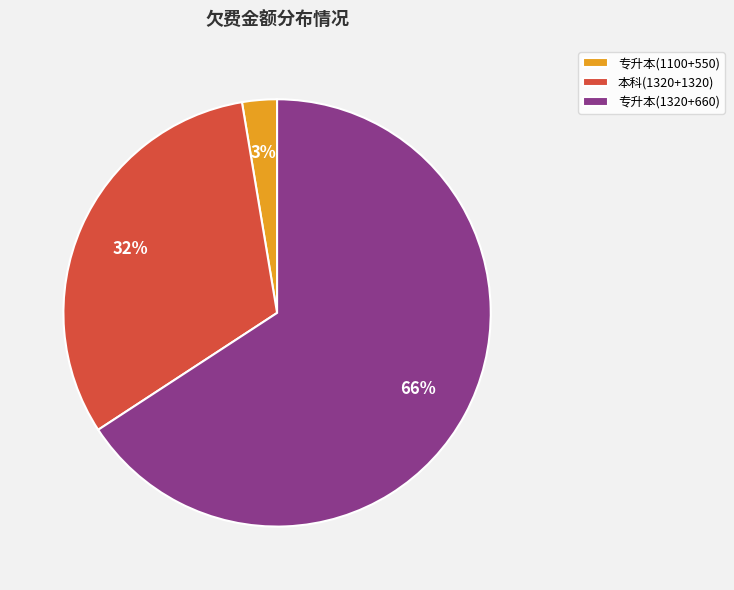

How many segments does this pie chart have?

3